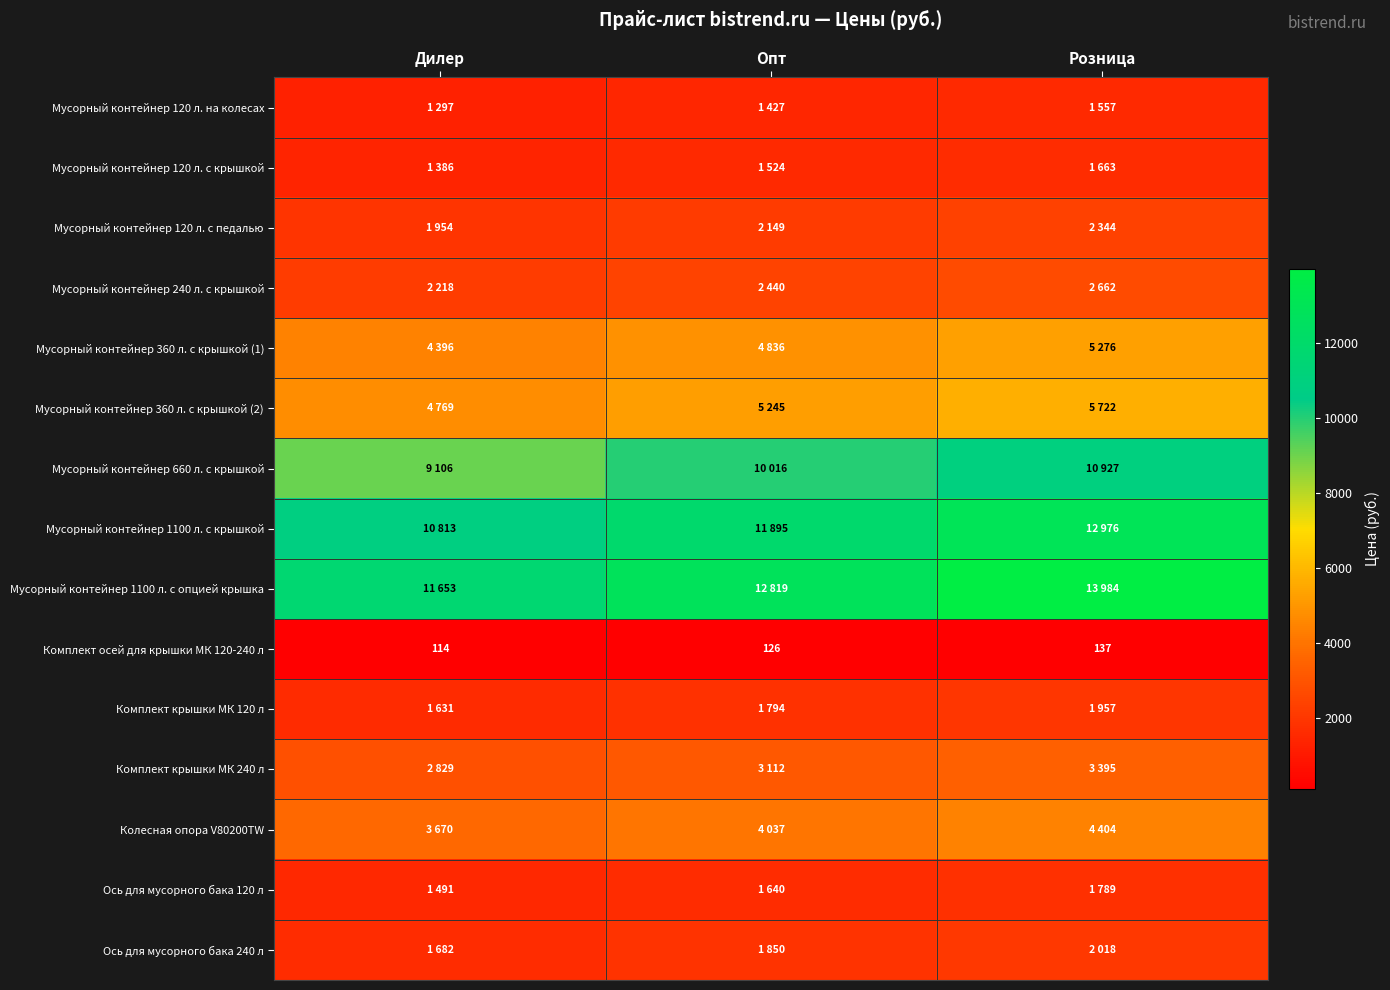

What is the total value across all series at Дилер?

59009